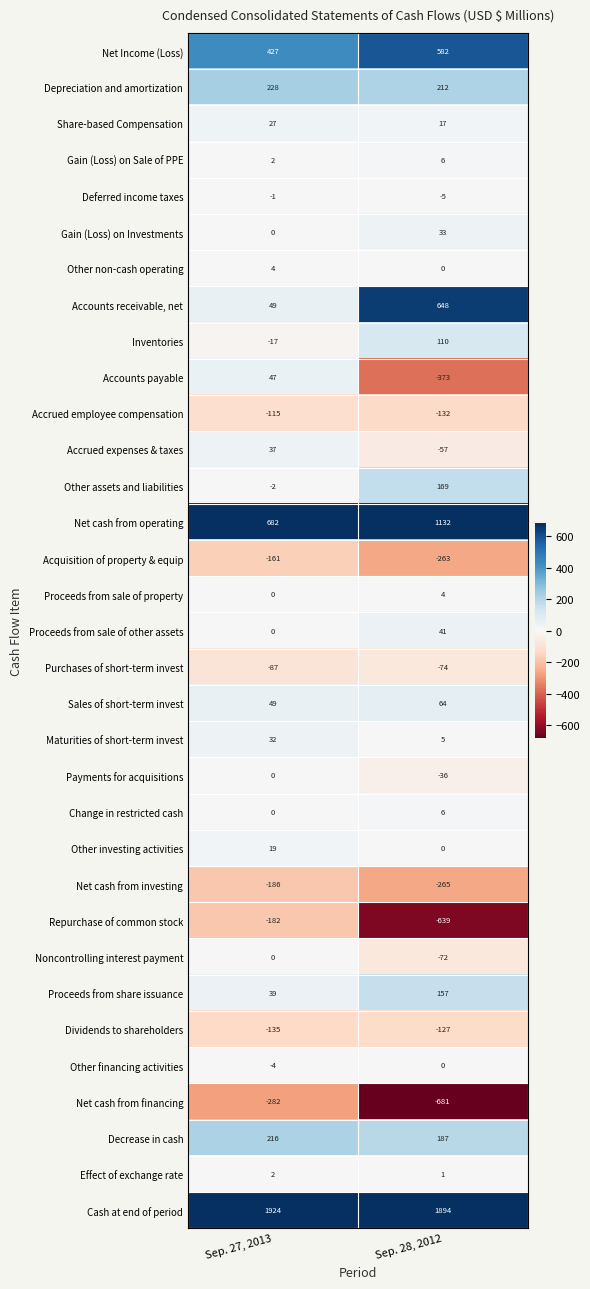

True or false: Payments for acquisitions has a value of 0 at Sep. 27, 2013.

True